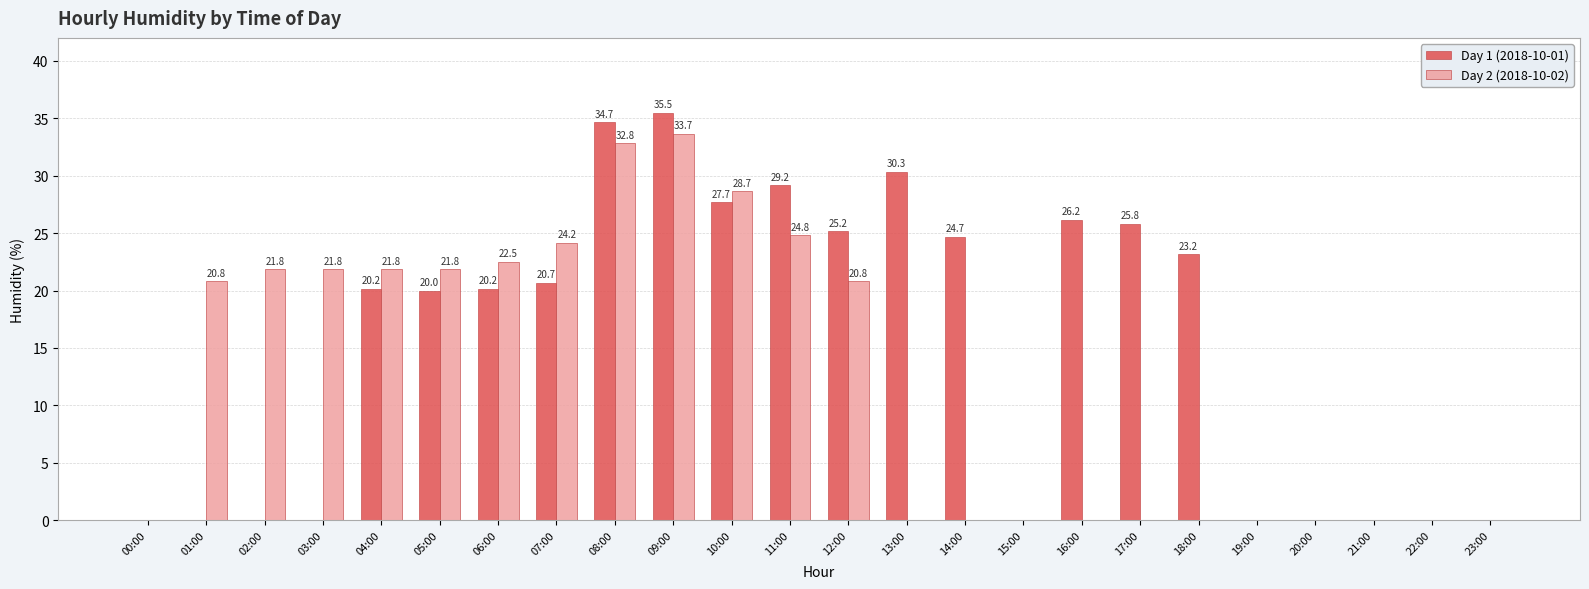

The Day 2 (2018-10-02) series shows 28.7 at 10:00. True or false?

True